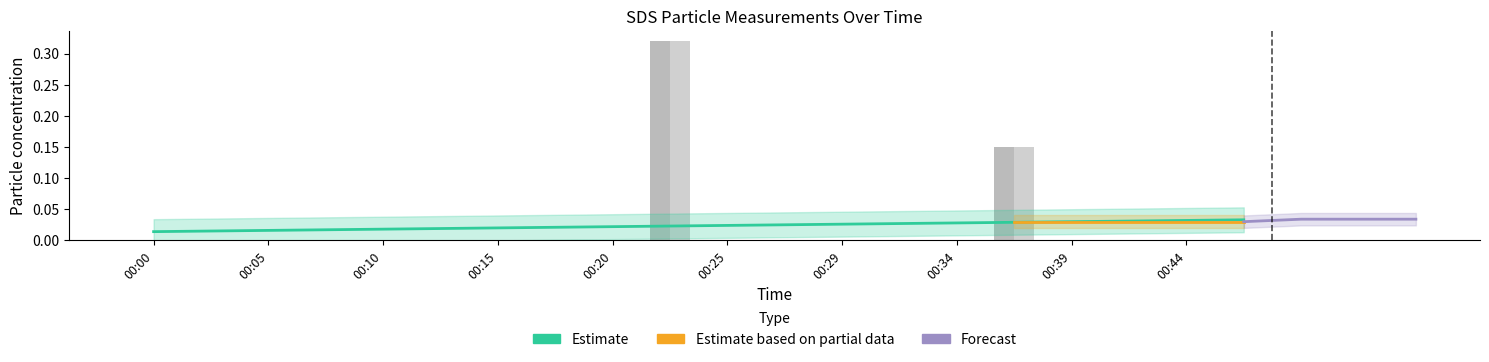

True or false: SDS_P1 has a value of 0.0 at 00:10.

True